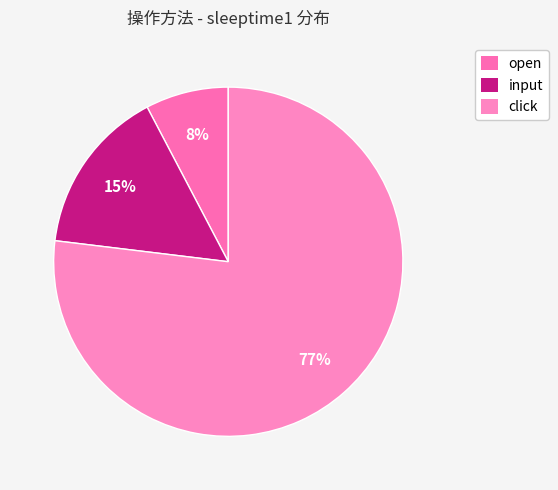

True or false: click accounts for 77% of the total.

True